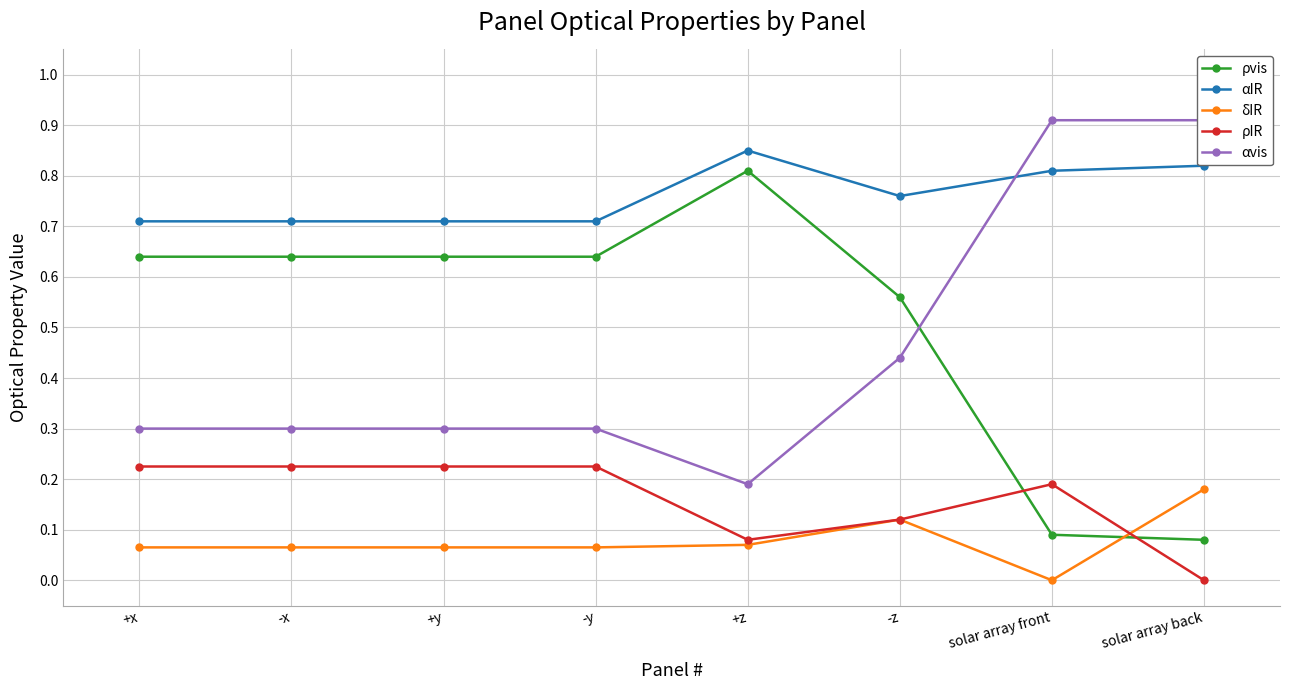

Between +z and -x, which is larger?

+z